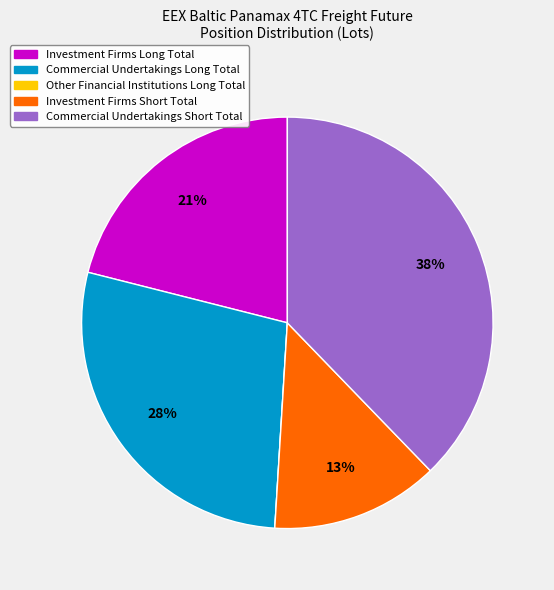

To the nearest percent, what is the average slice percentage?

20%